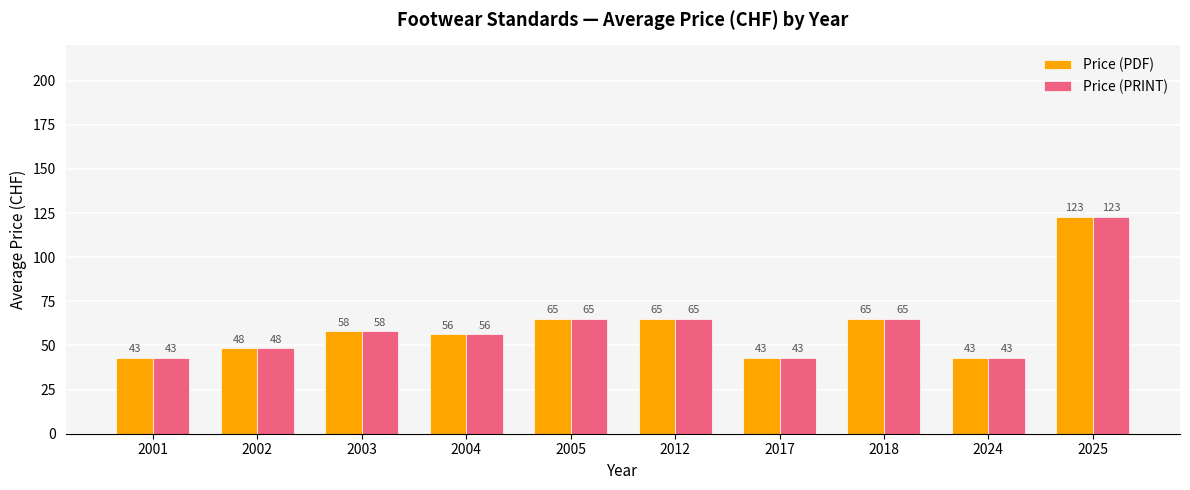

What is the maximum value for Price (PDF)?

123.0